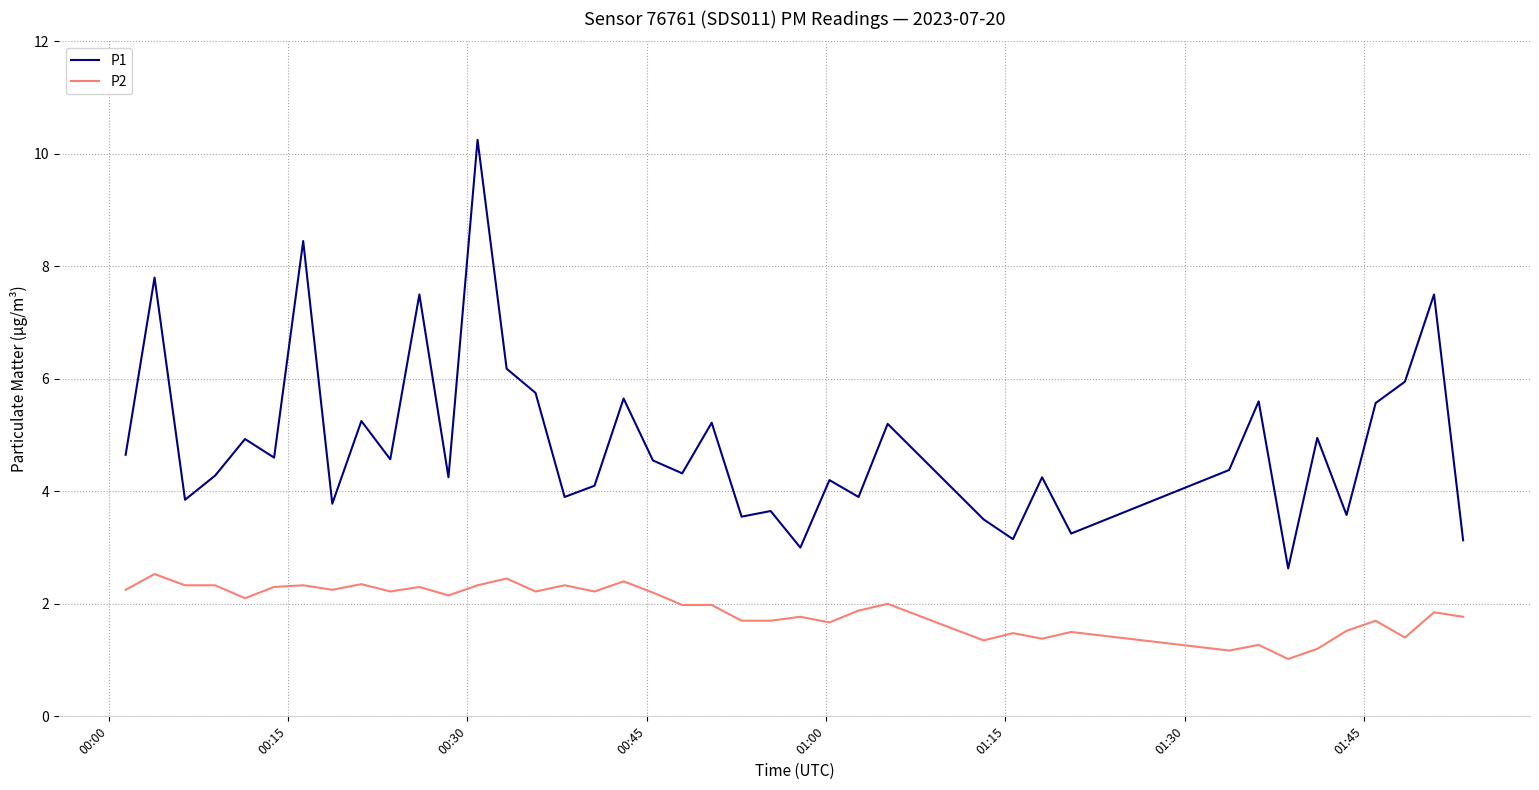

True or false: P2 and P1 intersect in this chart.

False